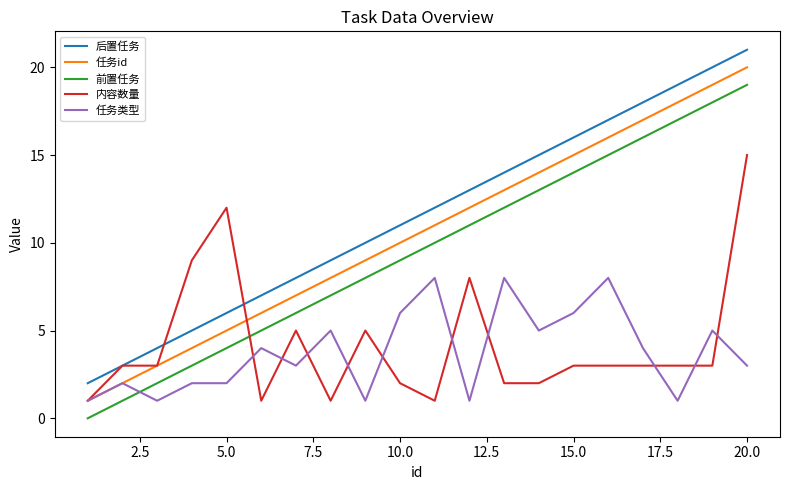

Does the chart have visible grid lines?

No